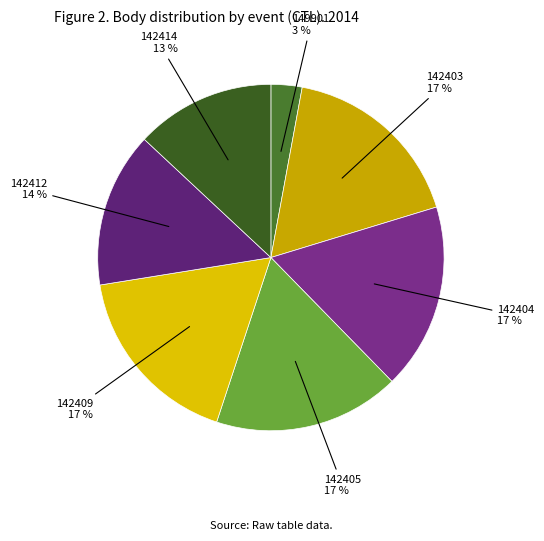

Rank the categories by value from lowest to highest.

149901, 142414, 142412, 142403, 142404, 142405, 142409